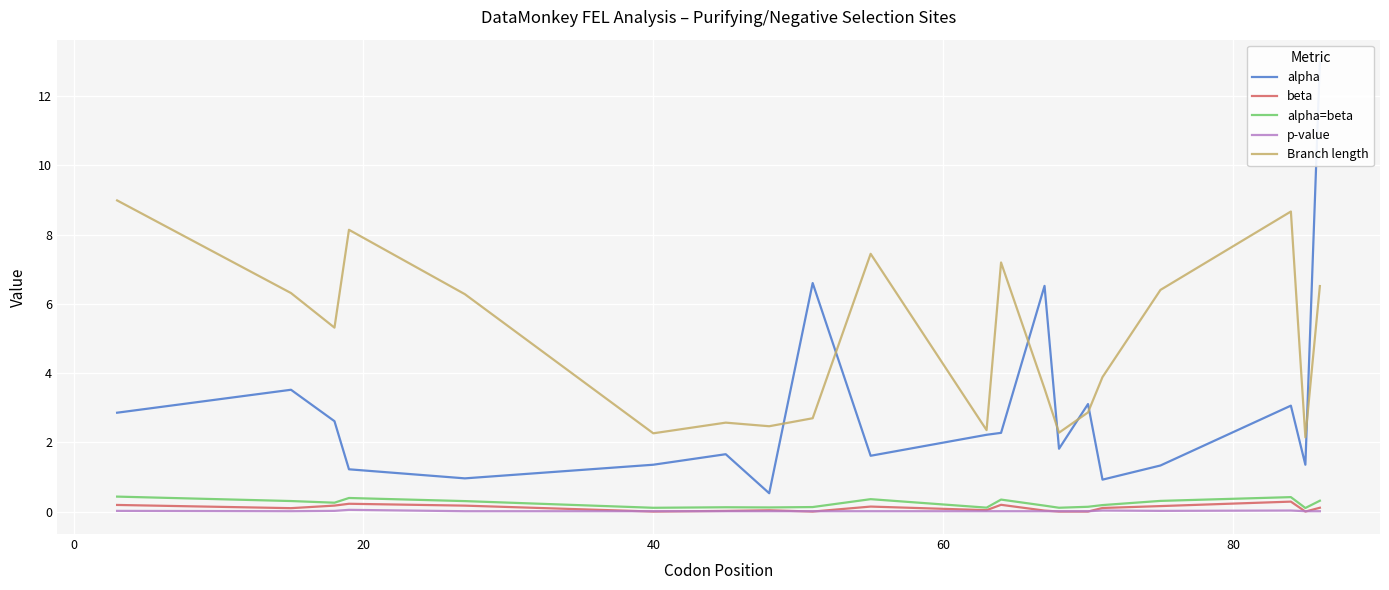

What is the lowest value of the Branch length series?

2.1